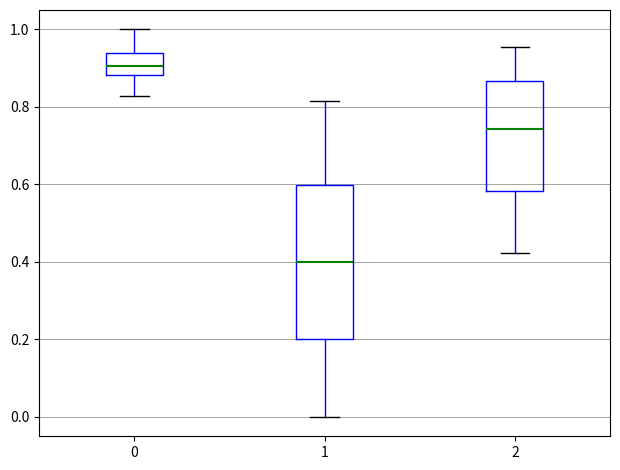

Where does the upper whisker of the box at x = 1 end on the y-axis? The values are not printed on the chart, so give them approximately, as read against the axis.

0.82